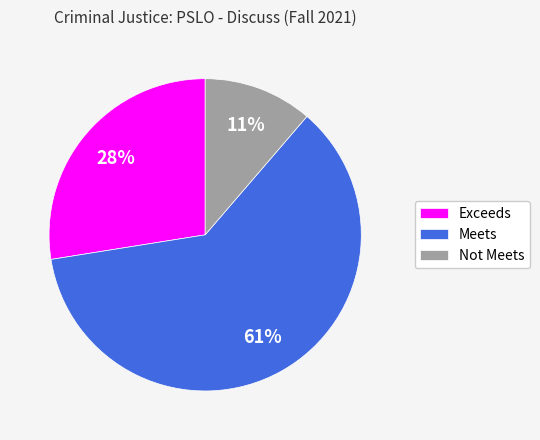

Combined, do Exceeds and Not Meets account for over 50%?

No